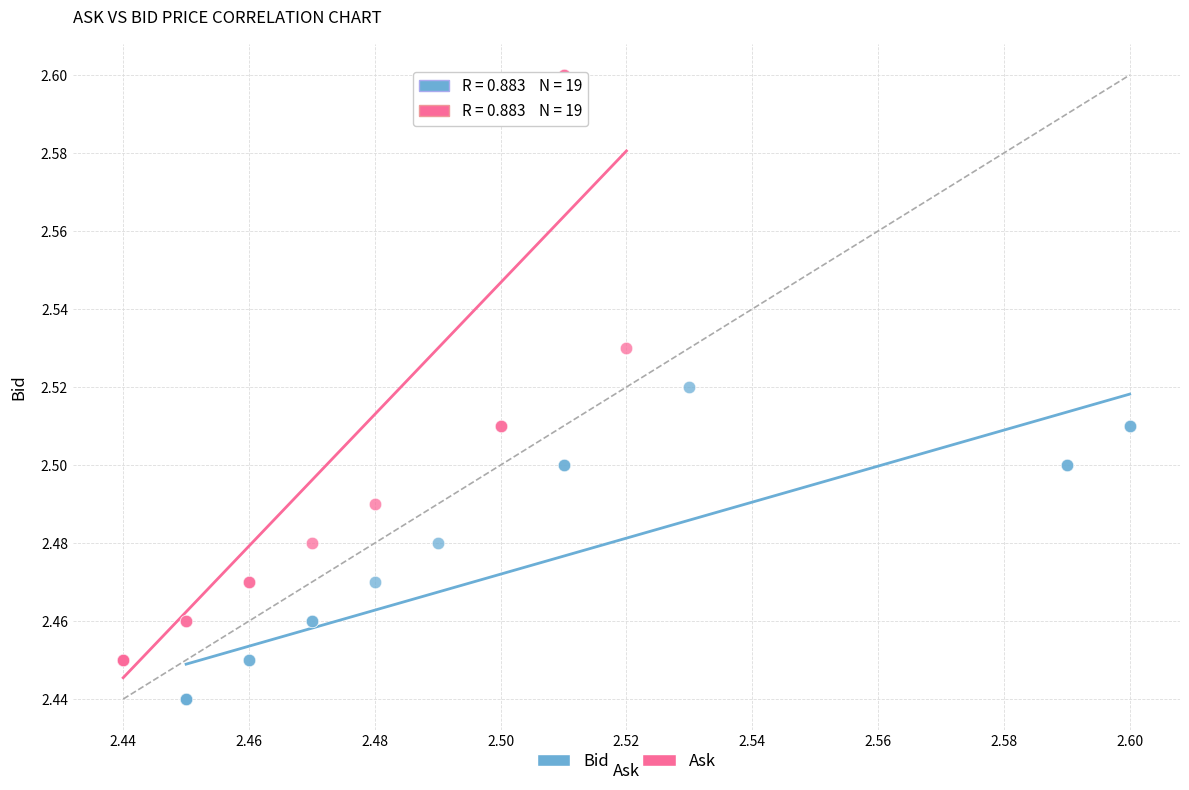

Which series has the widest spread of Y values?

Ask